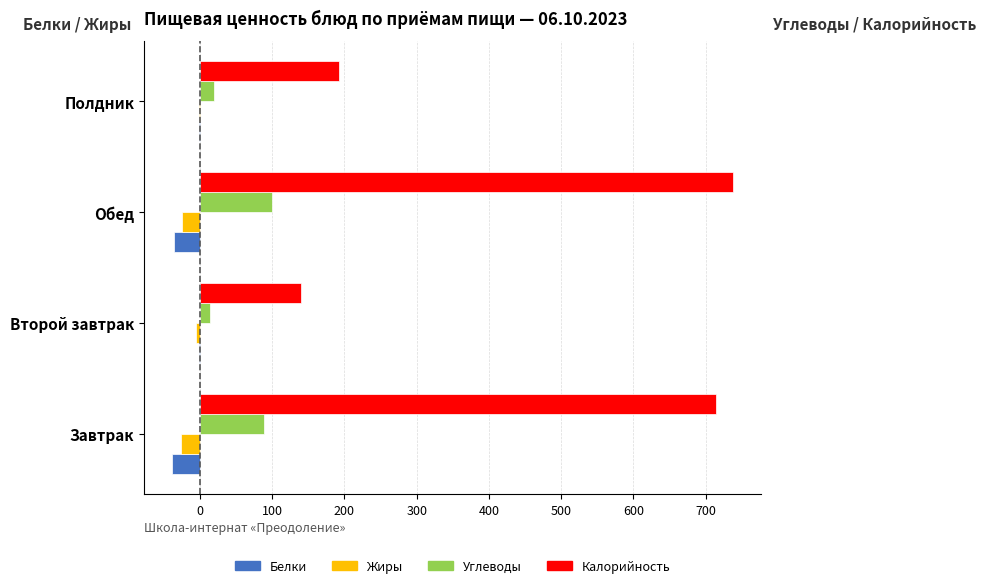

How many categories are shown in the chart?

4